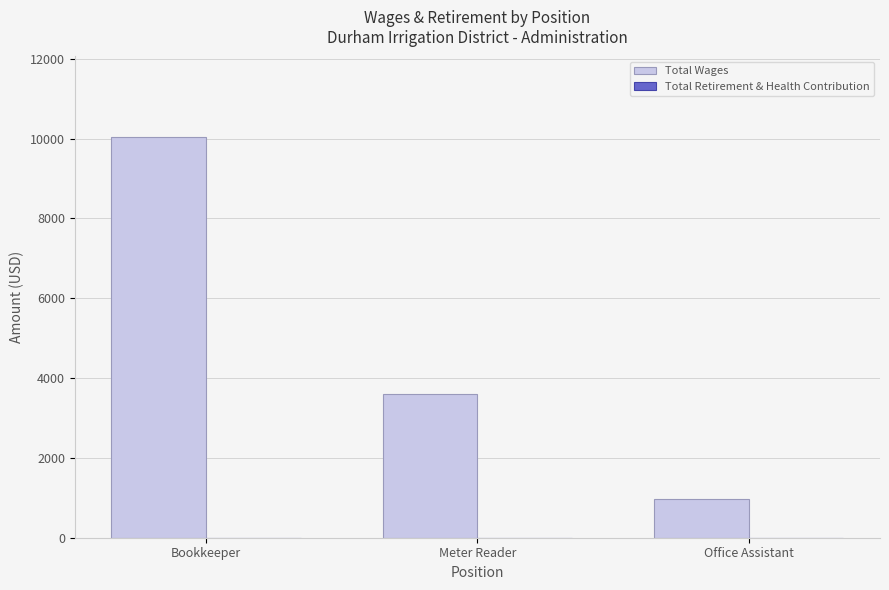

List the labels in order of value, largest first.

Bookkeeper, Meter Reader, Office Assistant